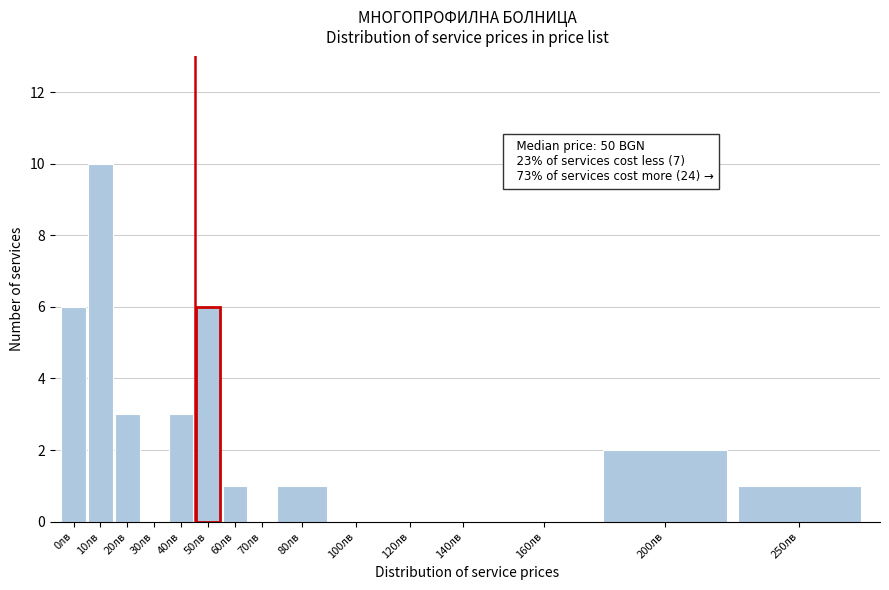

Reading left to right, list all the values displayed in this chart.

0лв=6	10лв=10	20лв=3	30лв=0	40лв=3	50лв=6	60лв=1	70лв=0	80лв=1	100лв=0	120лв=0	140лв=0	160лв=0	200лв=2	250лв=1